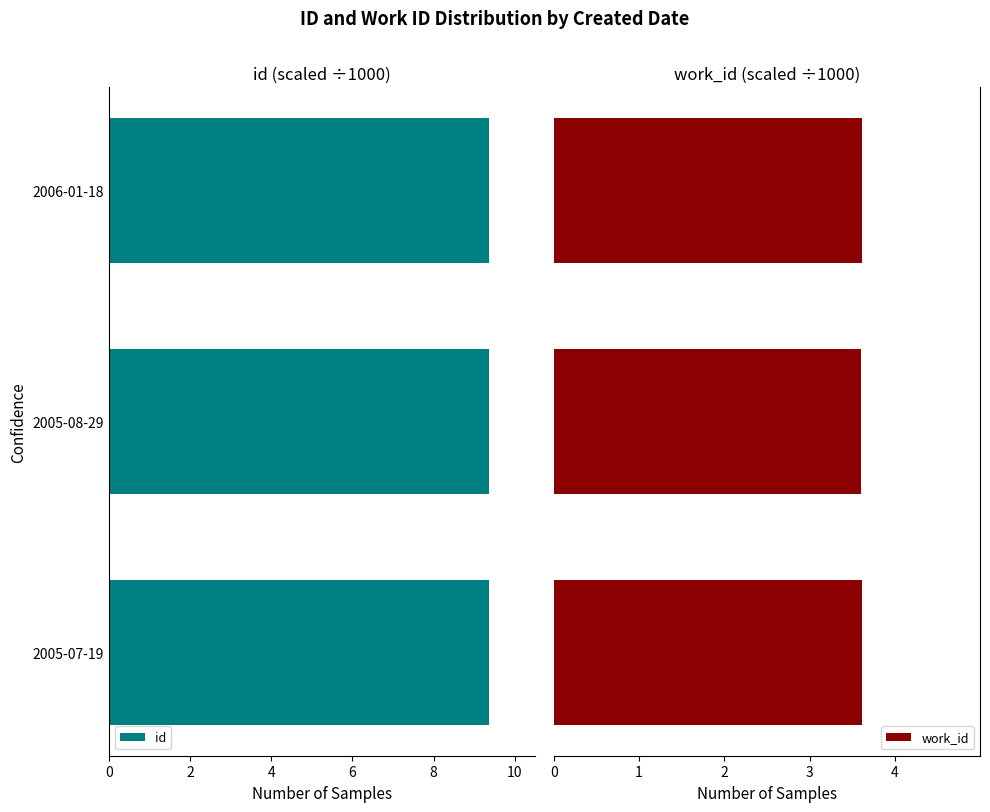

What is the lowest value of the work_id series?

3.6